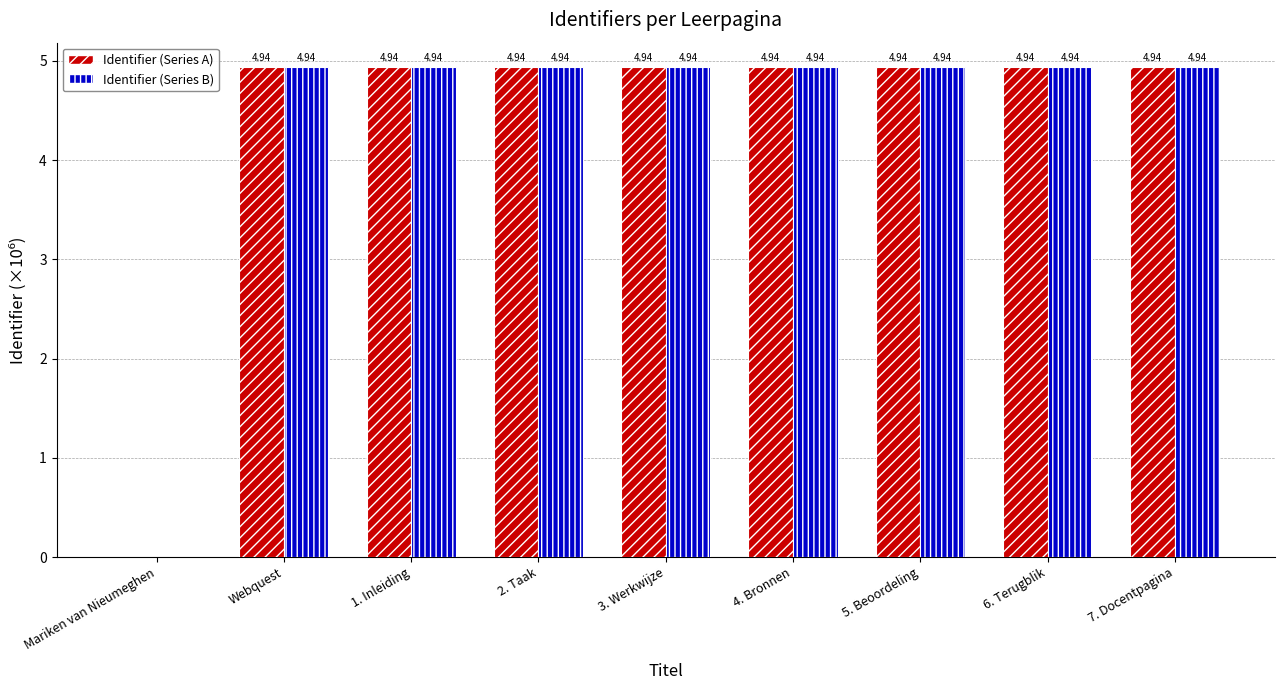

What is the total value across all series at 4. Bronnen?

9.9